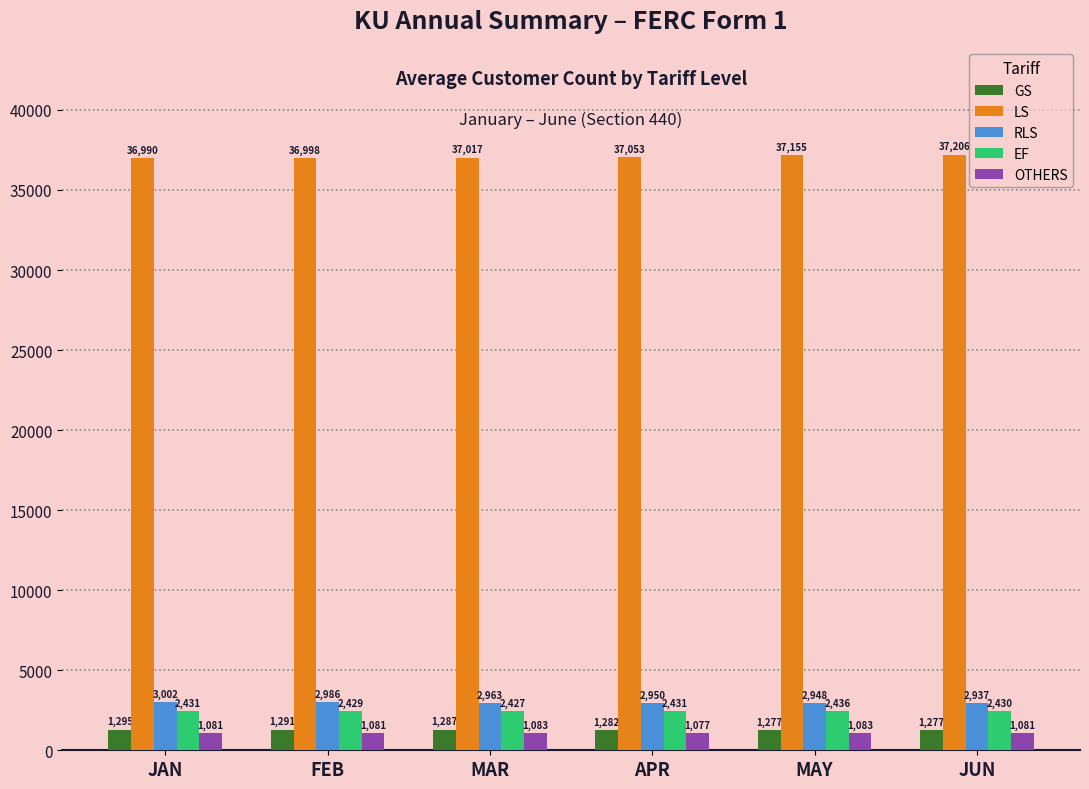

What is the difference between the EF values at FEB and JUN?

1